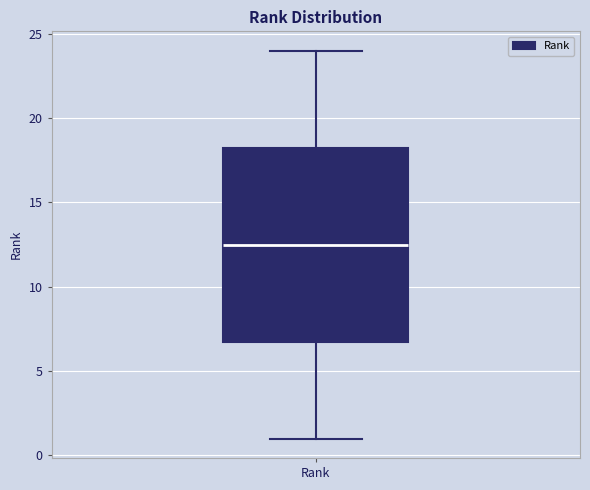

Transcribe this box plot: give where the median line is, the range the box spans, and where the two whiskers end, as read against the y-axis. The values are not printed on the chart, so give them approximately, as read against the axis.

median 12.5, box 7.0 to 18.5, whiskers 1.0 to 24.0